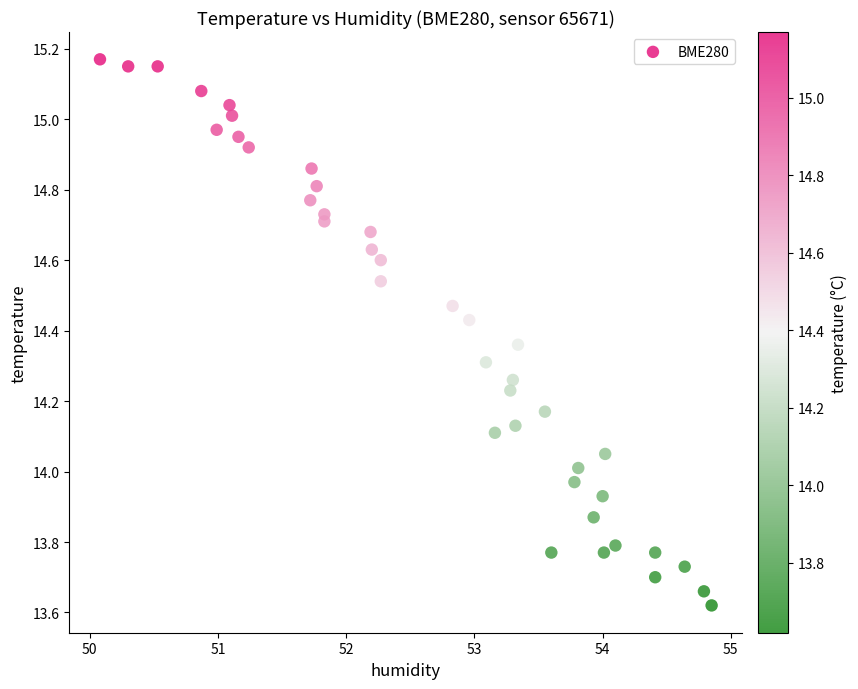

What is the range of X values (max minus min)?

4.8